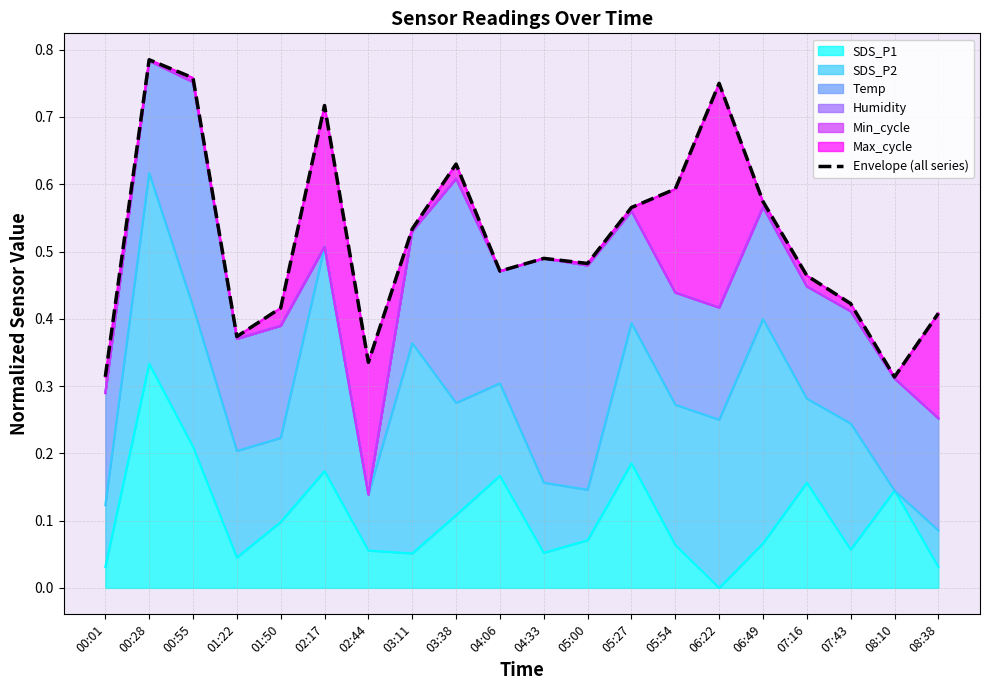

Between 03:11 and 04:33, which is larger?

03:11